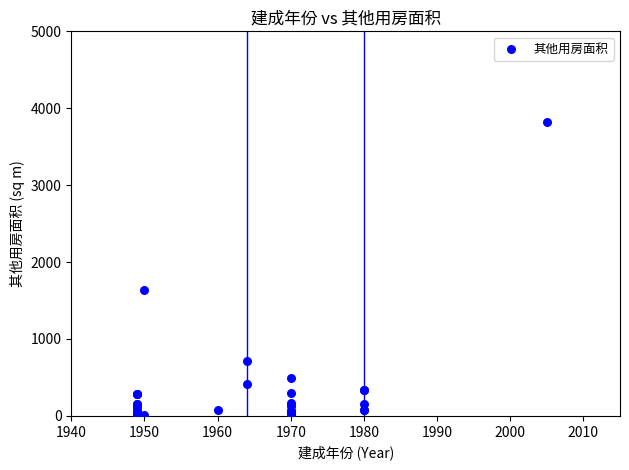

What Y value in the scatter plot is closest to 1917?

1635.4